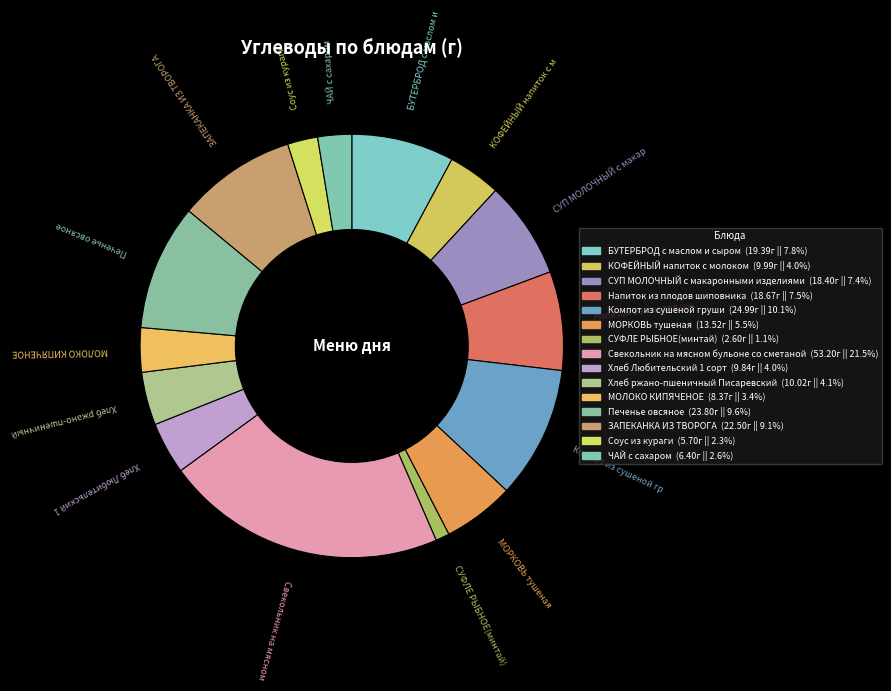

How many slices are in this pie chart?

15